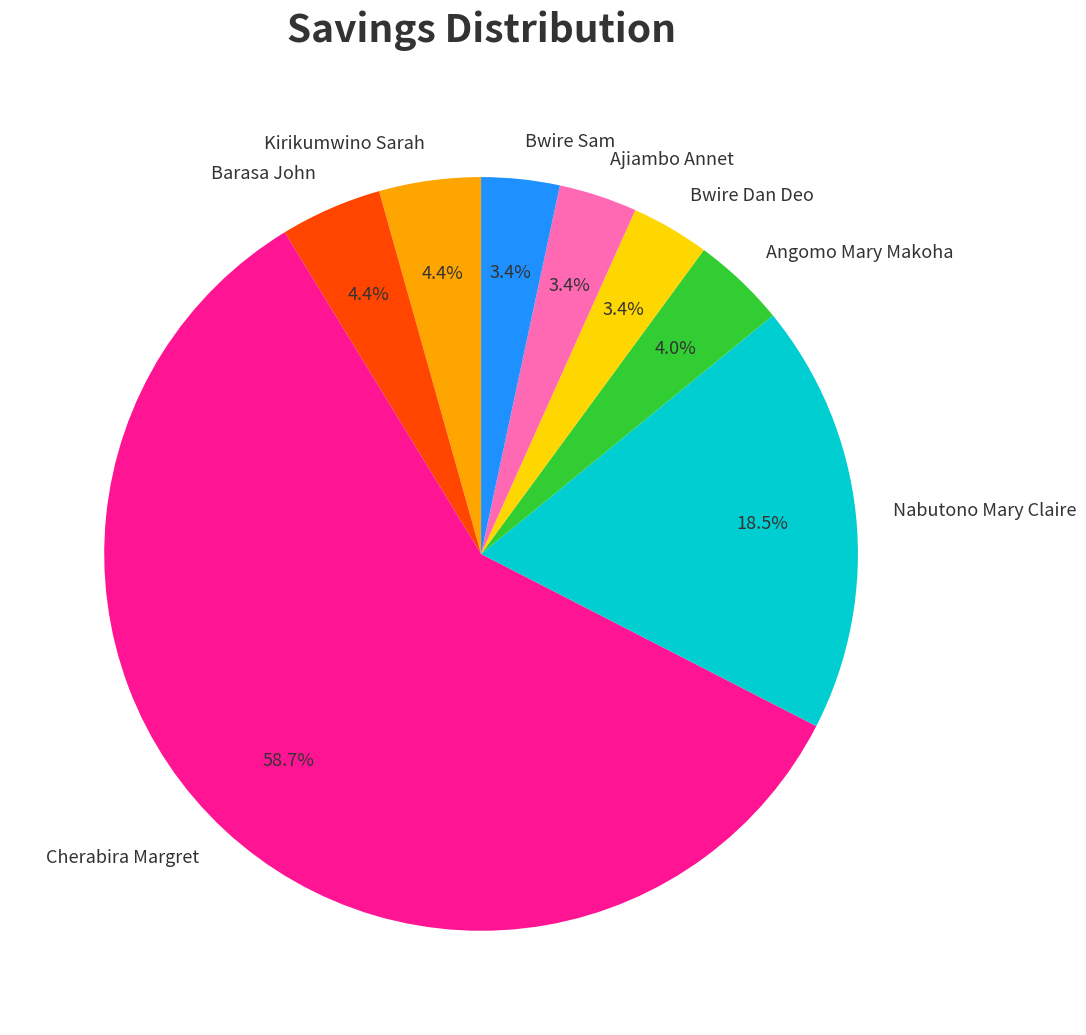

What percentage is the Angomo Mary Makoha slice, to the nearest percent?

4%